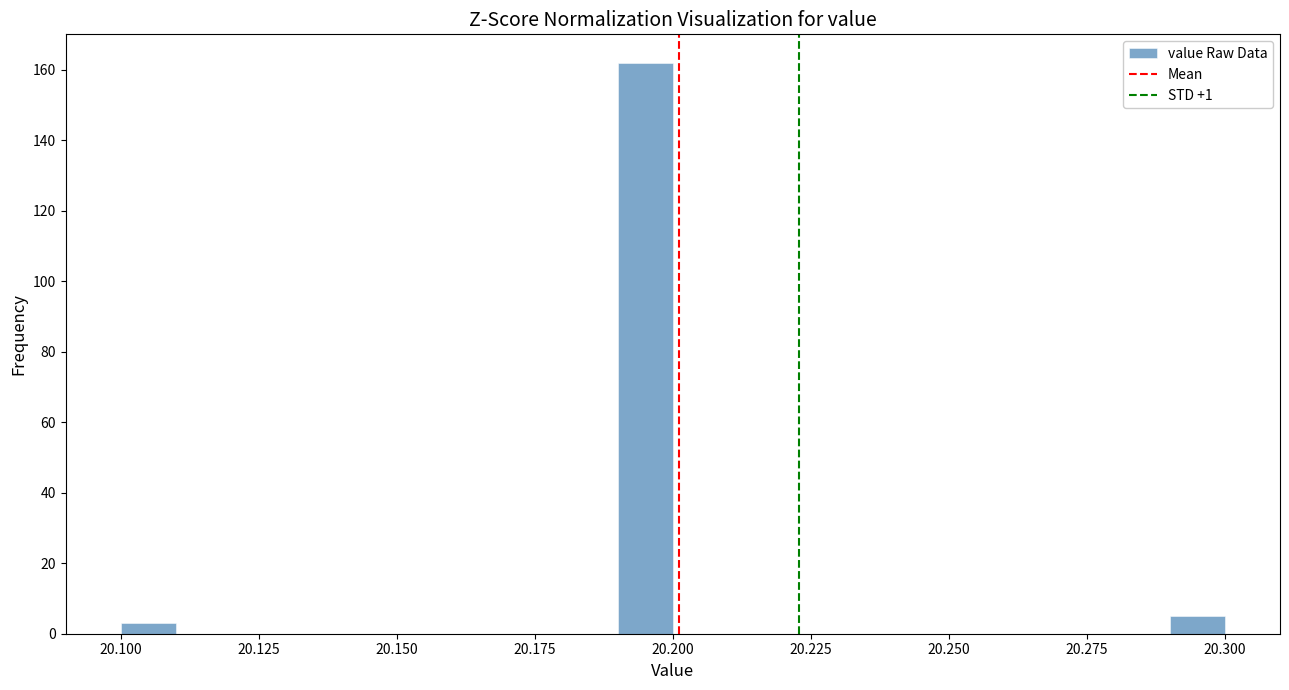

Around what value on the x-axis is the tallest bar? Give the approximate position of its centre, as read against the axis.

20.195